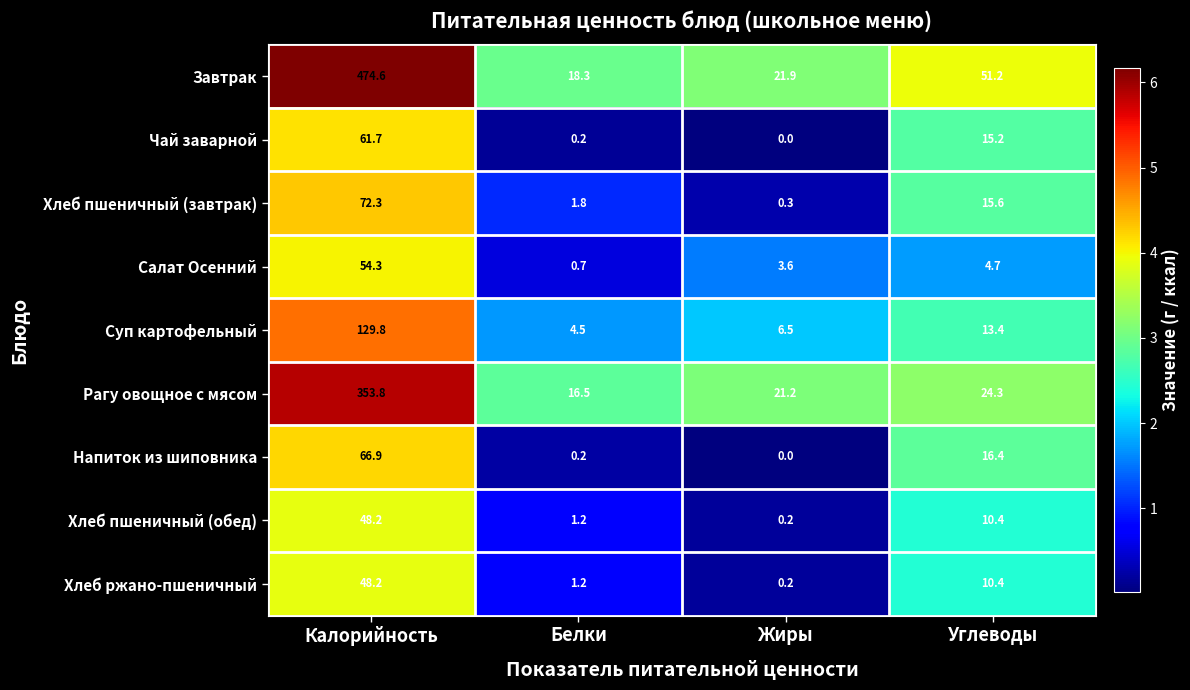

True or false: Завтрак has a value of 18.3 at Белки.

True